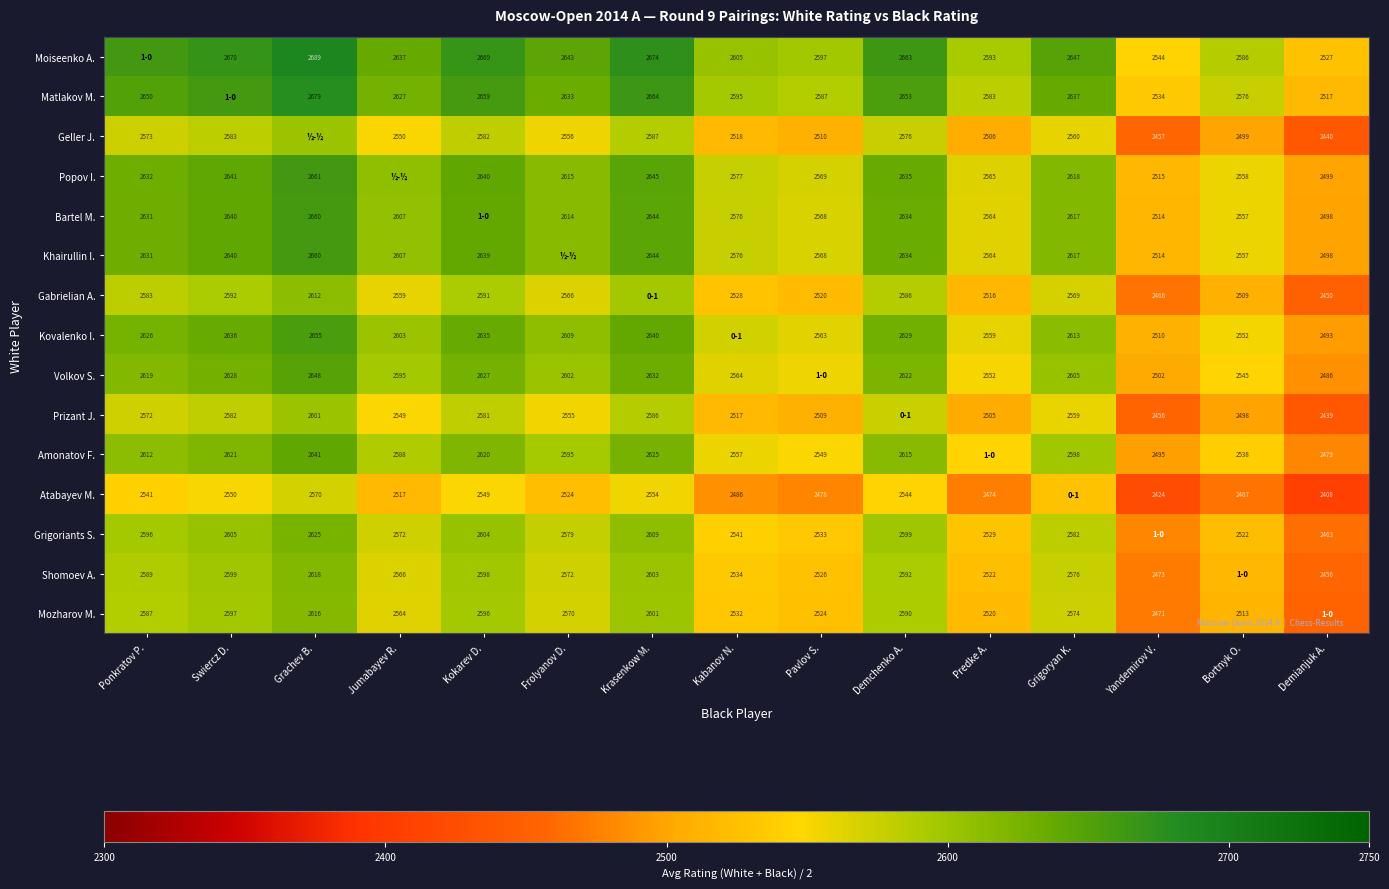

What is the difference between the Geller J. values at Frolyanov D. and Yandemirov V.?

99.0